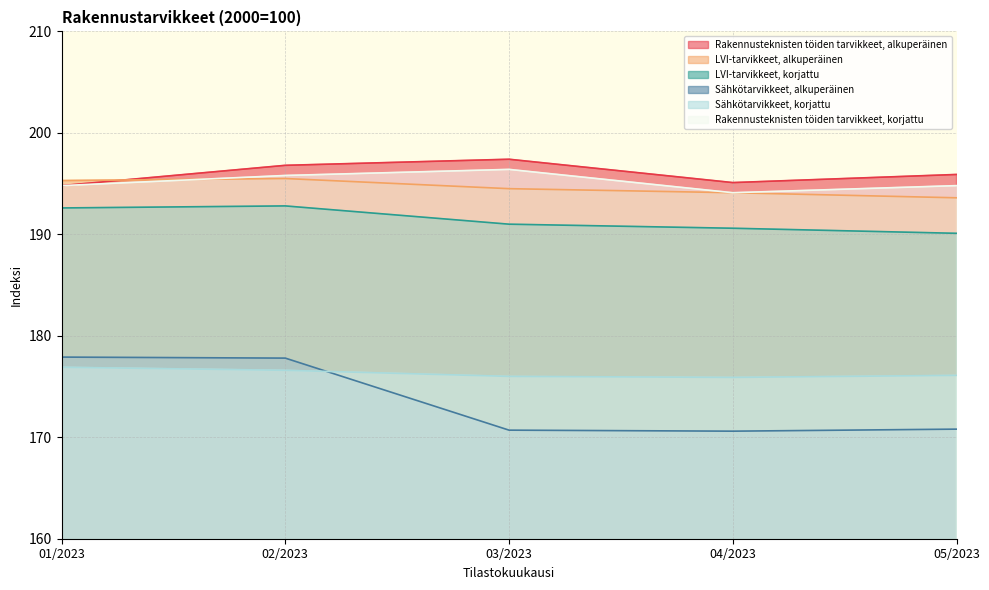

List the labels in order of LVI-tarvikkeet, alkuperäinen value, smallest first.

05/2023, 04/2023, 03/2023, 01/2023, 02/2023